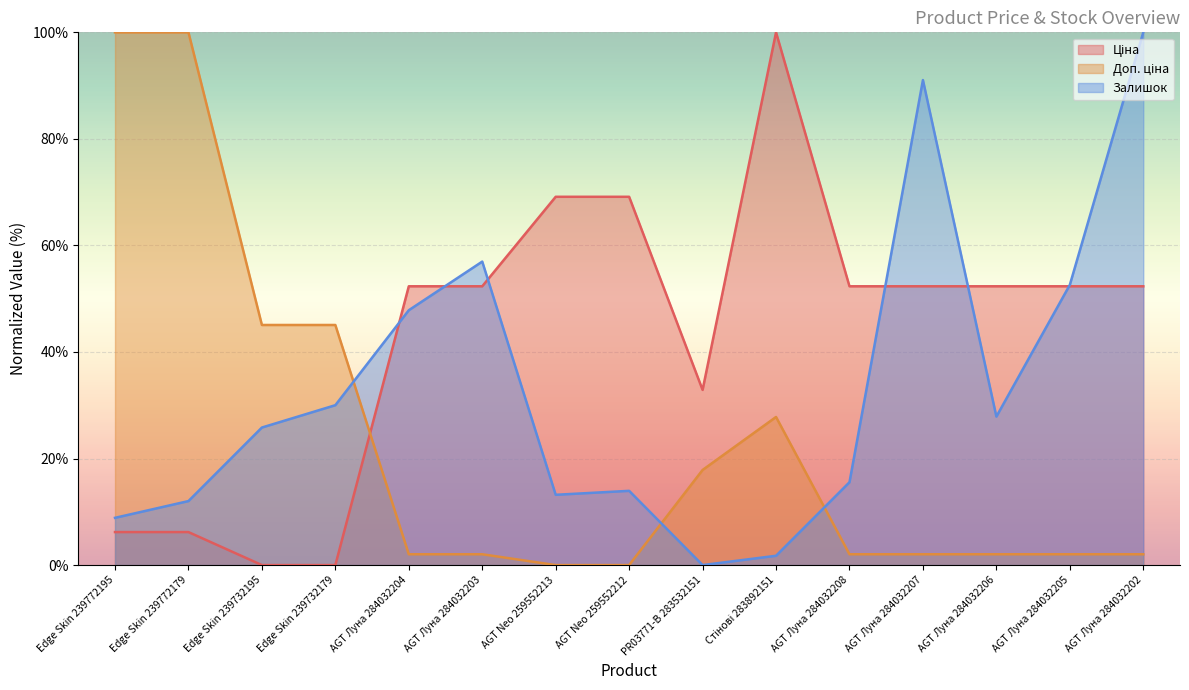

True or false: Залишок and Доп. ціна cross at least once.

True